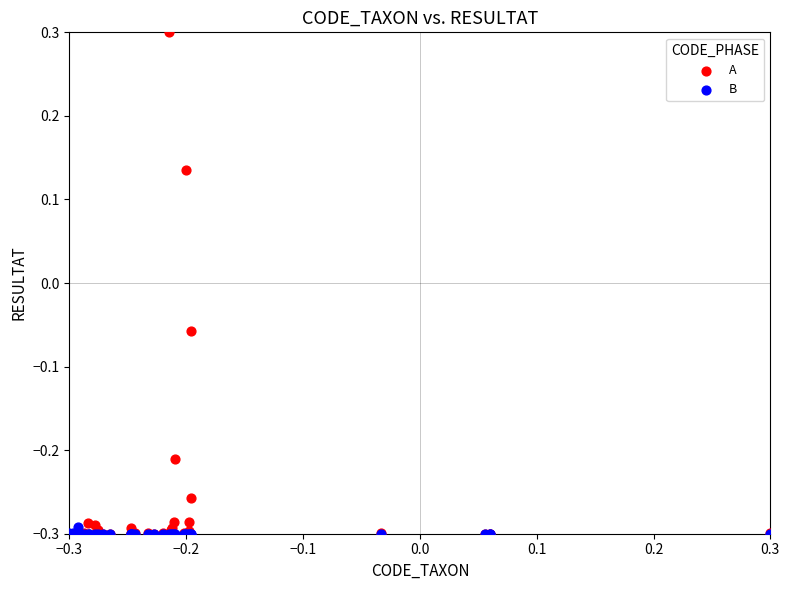

Which series reaches the maximum Y coordinate?

A